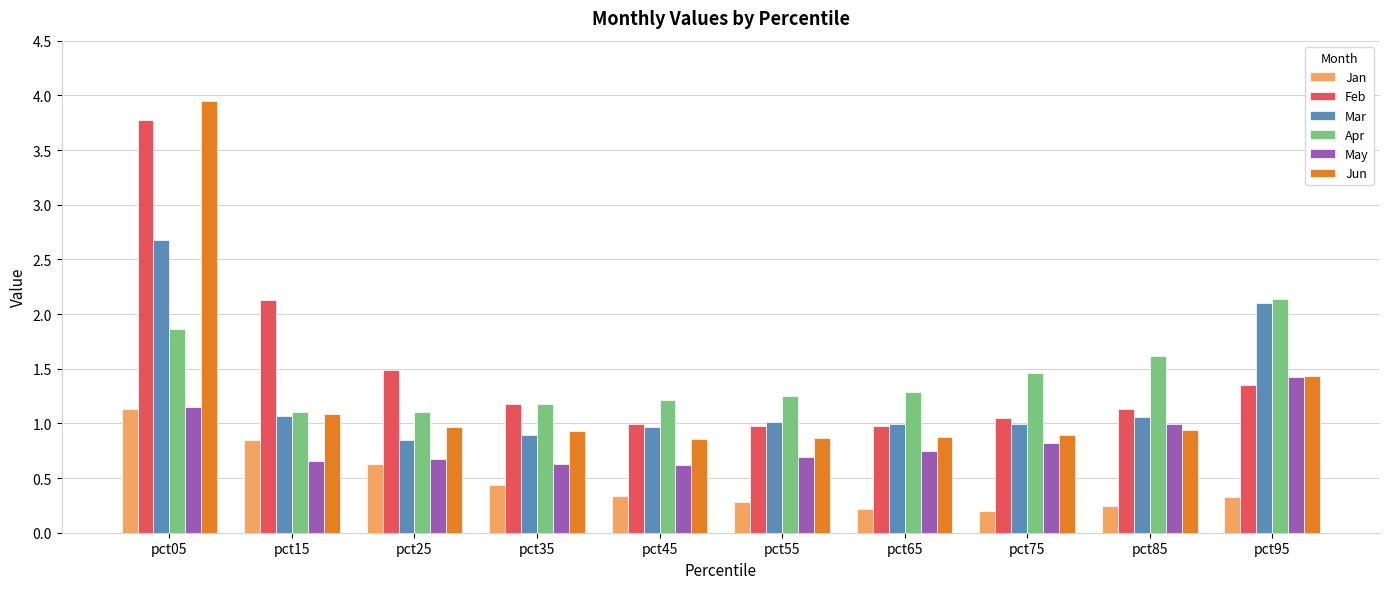

What are all the series names shown in the legend?

Jan, Feb, Mar, Apr, May, Jun